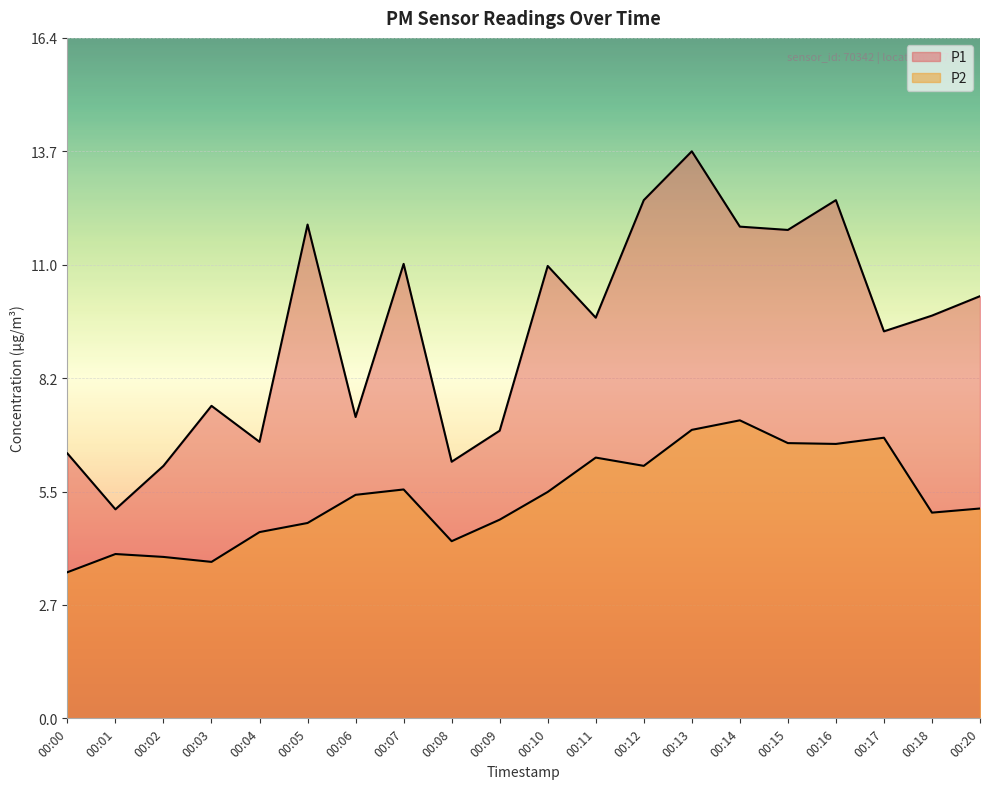

What is the total value across all series at 00:14?

19.1